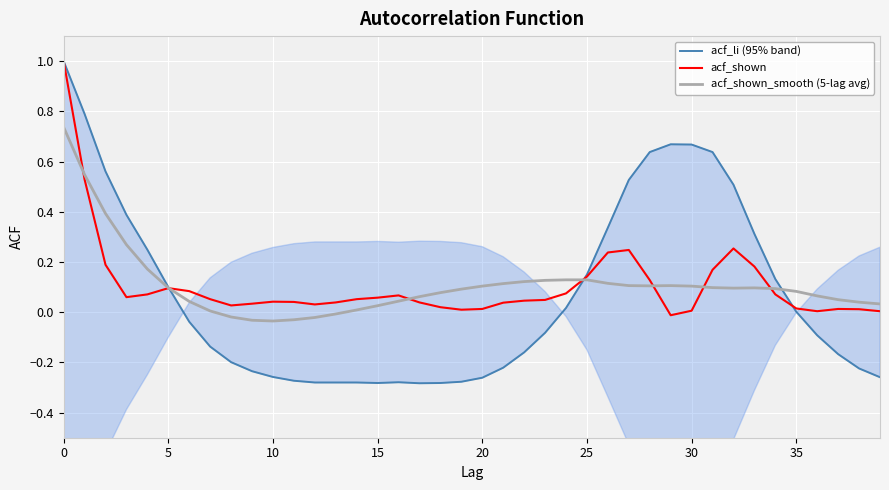

Is it true that acf_shown_smooth (5-lag avg) equals 1.2 at 0?

False